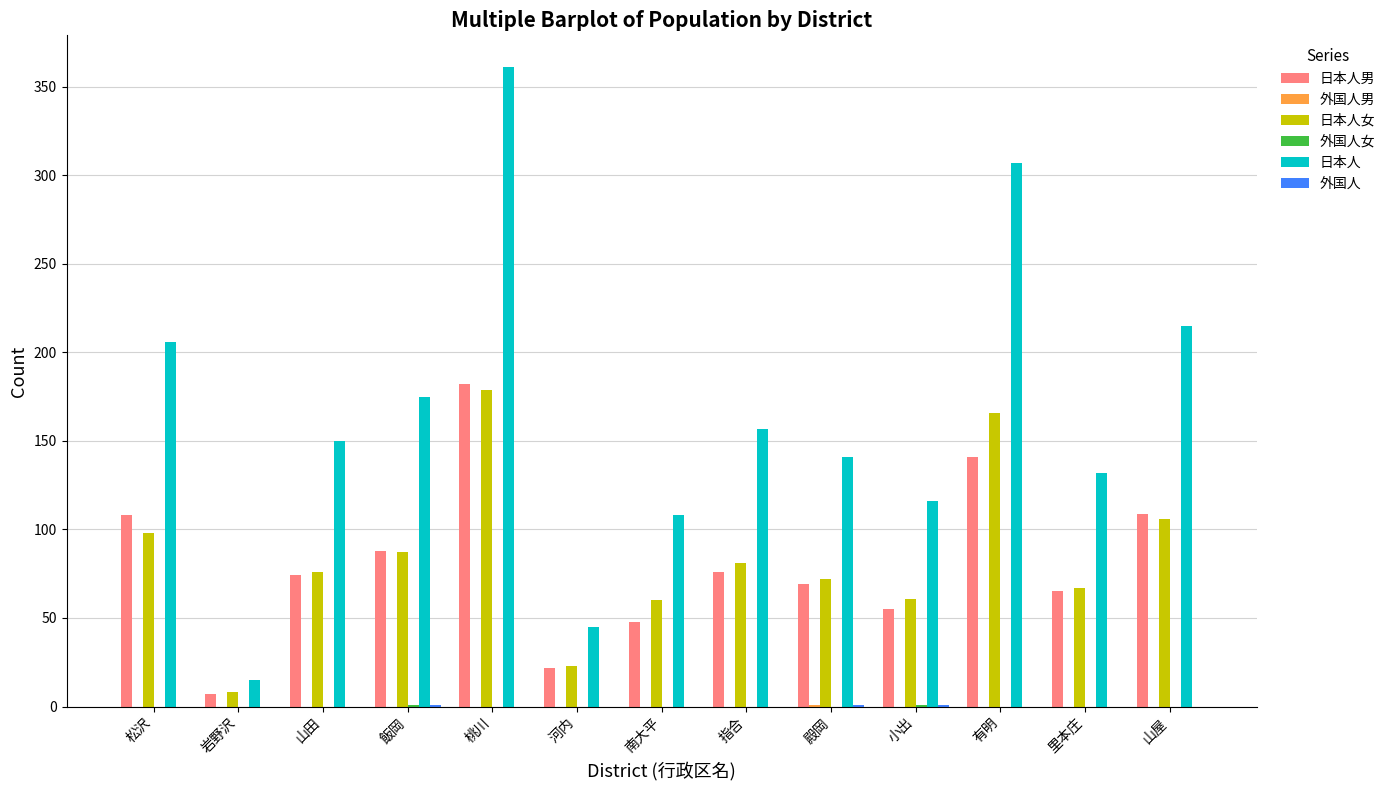

True or false: 日本人女 has a value of 179 at 桃川.

True